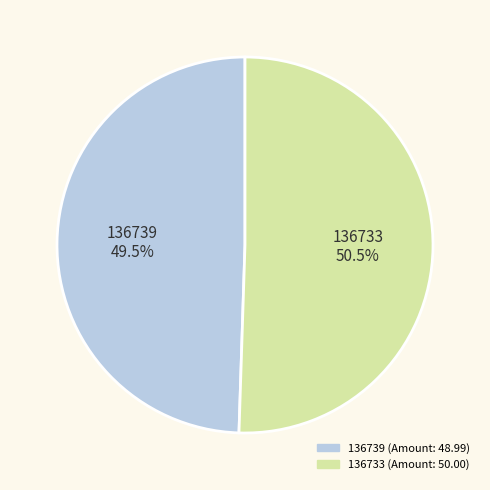

Rank the categories by value from lowest to highest.

136739, 136733